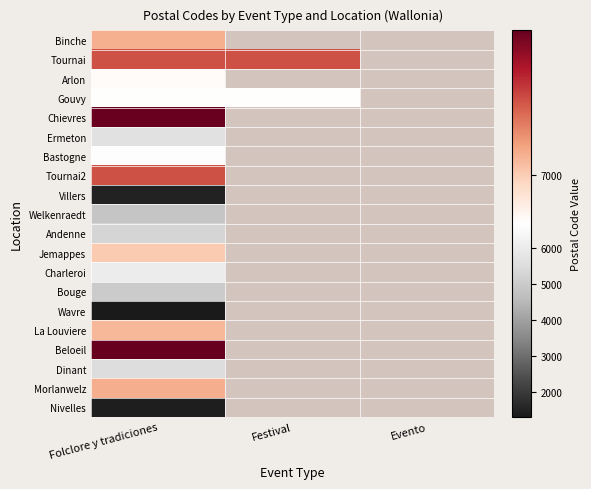

True or false: Tournai2 has a value of 7500.0 at Folclore y tradiciones.

True